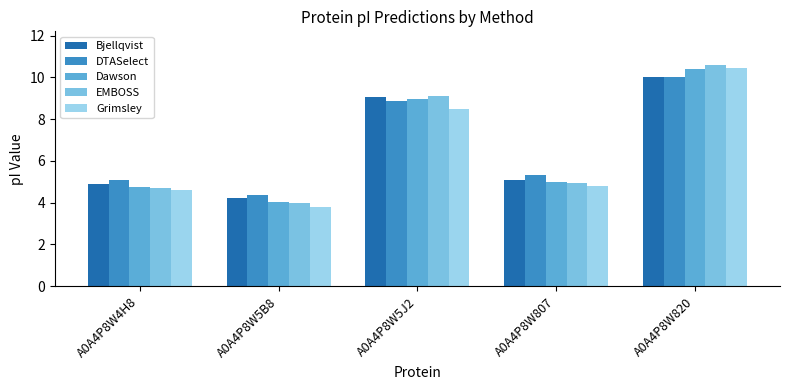

How many groups of bars are there?

5